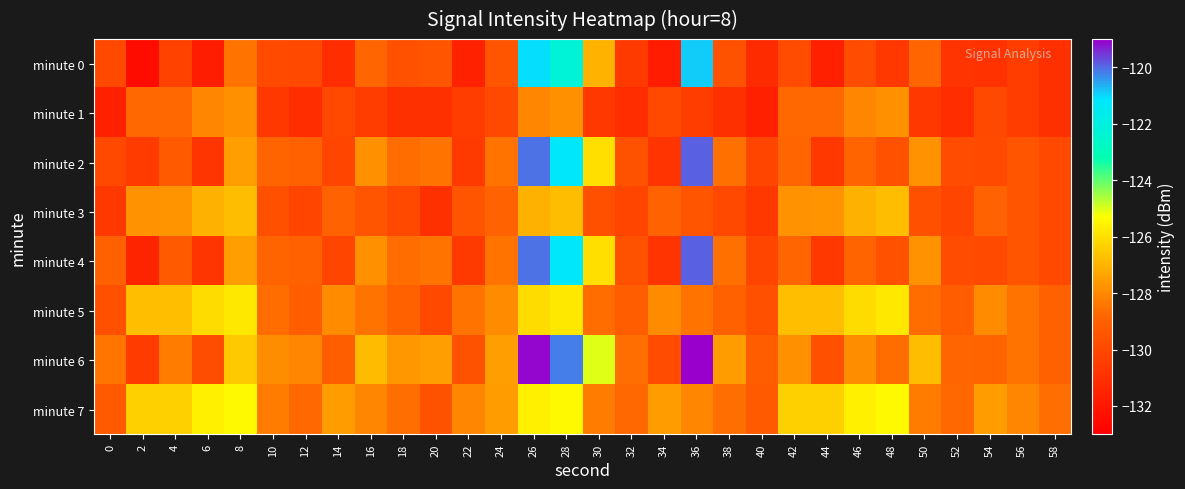

Rank the series by their maximum value, from highest to lowest.

minute 6, minute 2, minute 4, minute 0, minute 7, minute 5, minute 3, minute 1